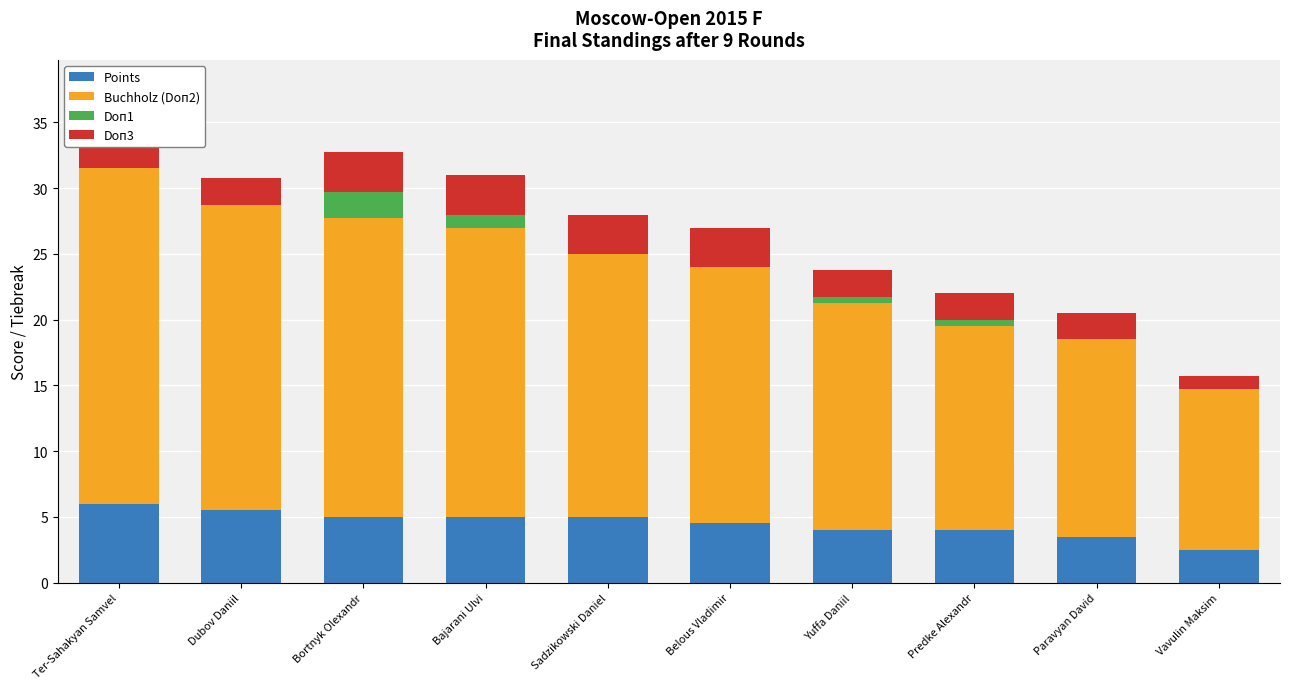

How many series are shown in this chart?

4